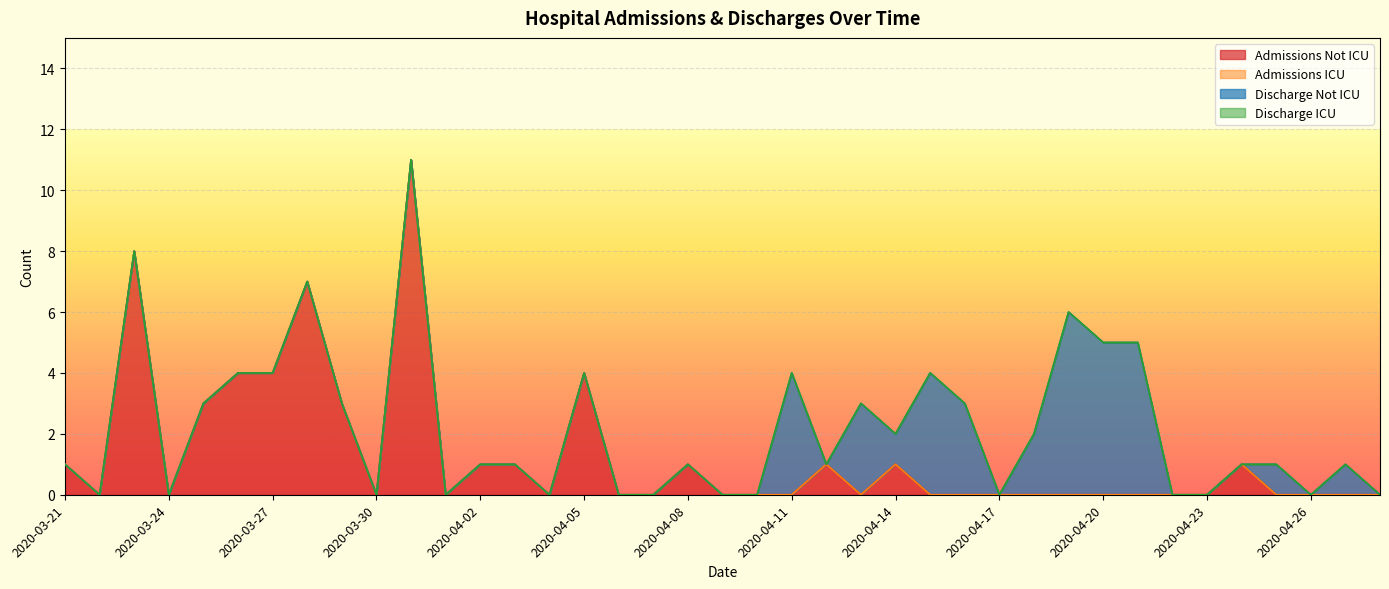

At how many categories does at least one series exceed 7?

2